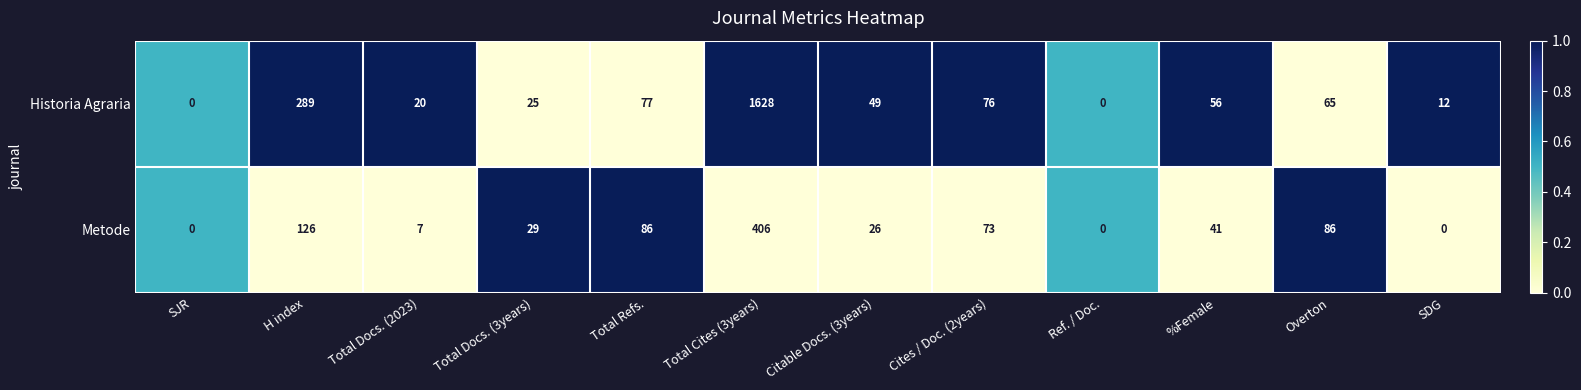

Reading left to right, transcribe all the data shown in this chart.

Historia Agraria: 0	289	20	25	77	1628	49	76	0	56	65	12
Metode: 0	126	7	29	86	406	26	73	0	41	86	0